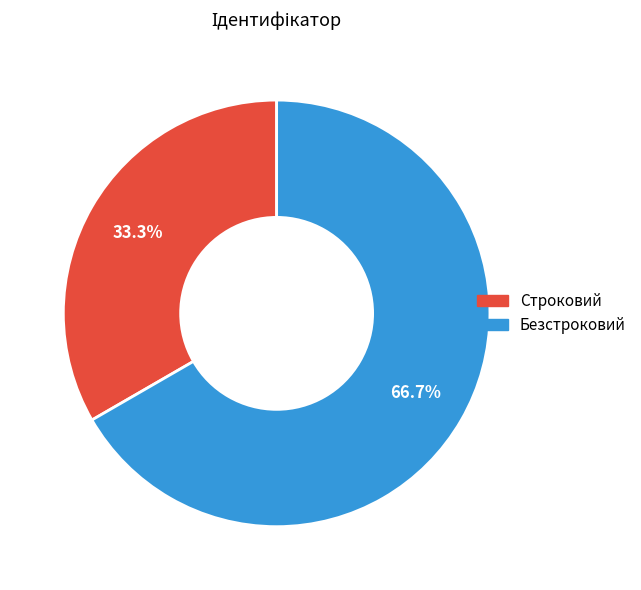

Which slice is the largest?

Безстроковий